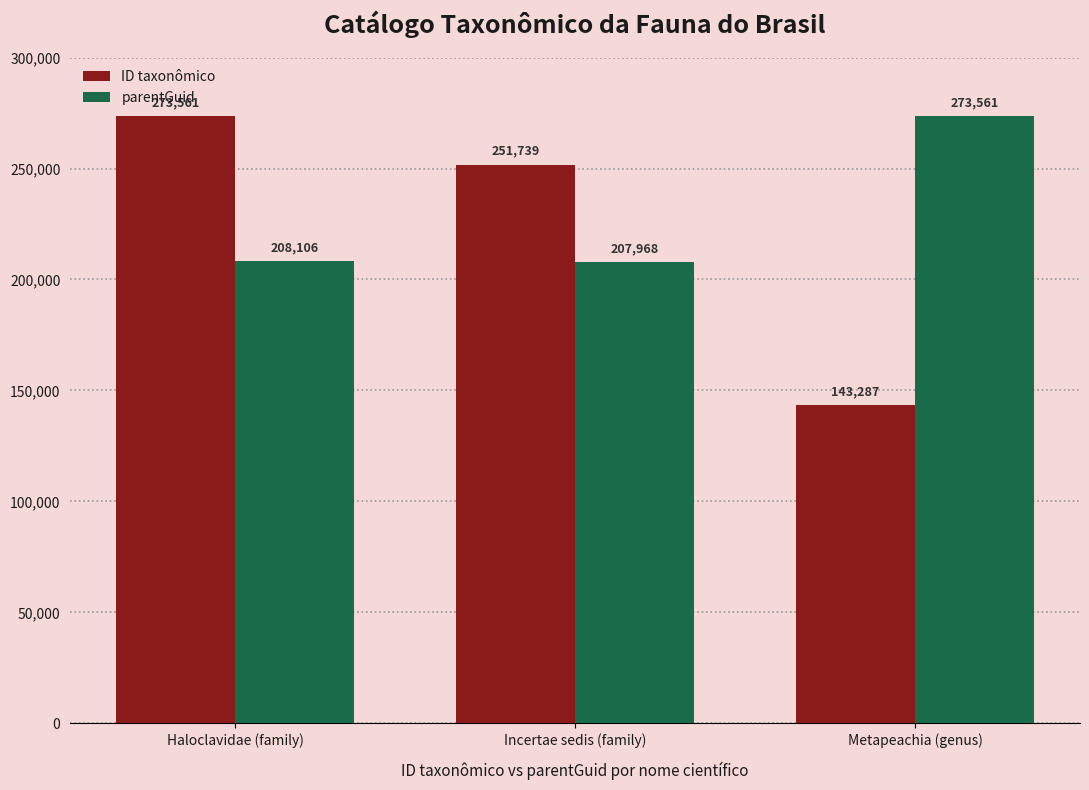

How many groups of bars are there?

3